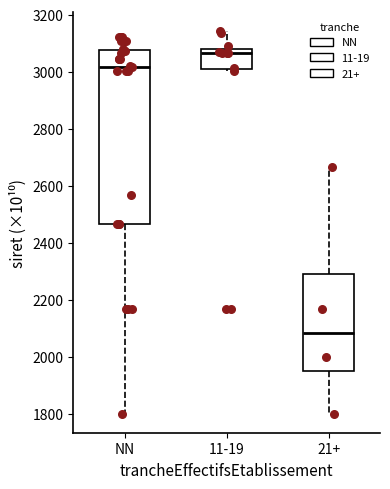

Which box has the lowest median line?

21+